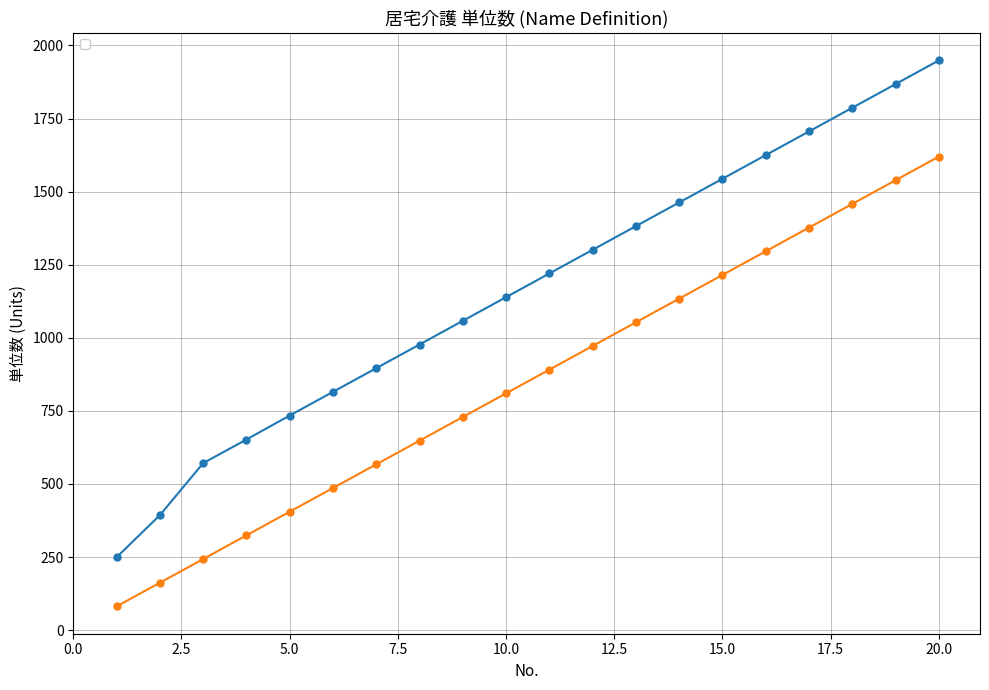

How many data points in _11_A身体 are above 1220?

9